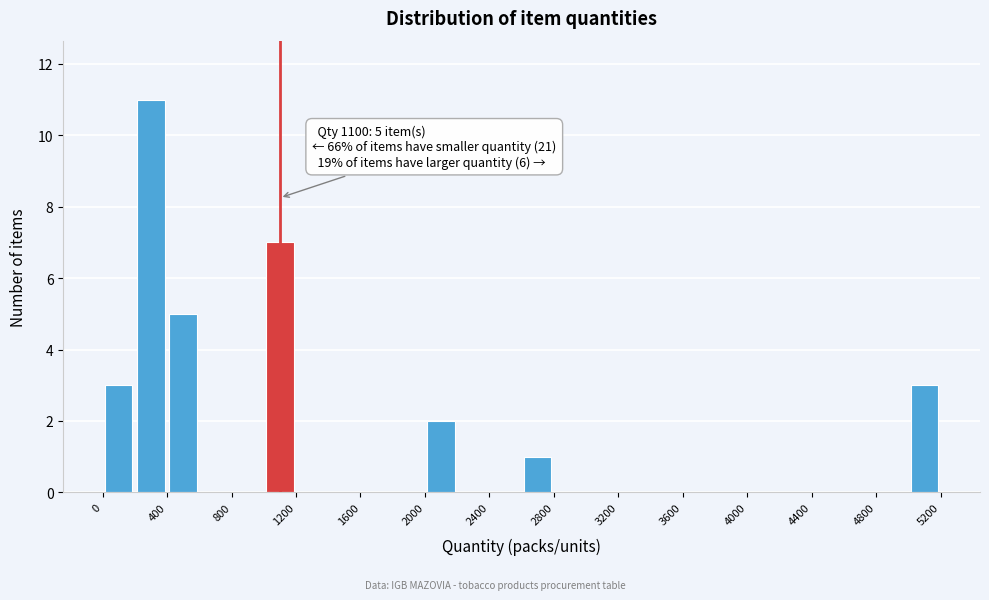

Which range on the x-axis has the tallest bar?

200 to 400